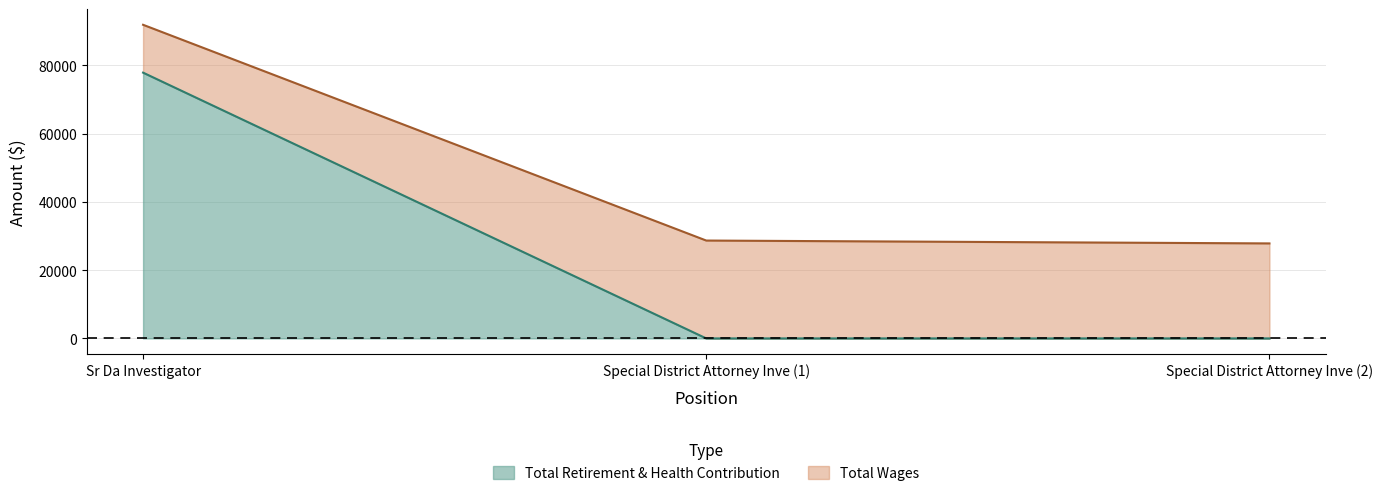

What is the average value of the Total Retirement & Health Contribution series?

25955